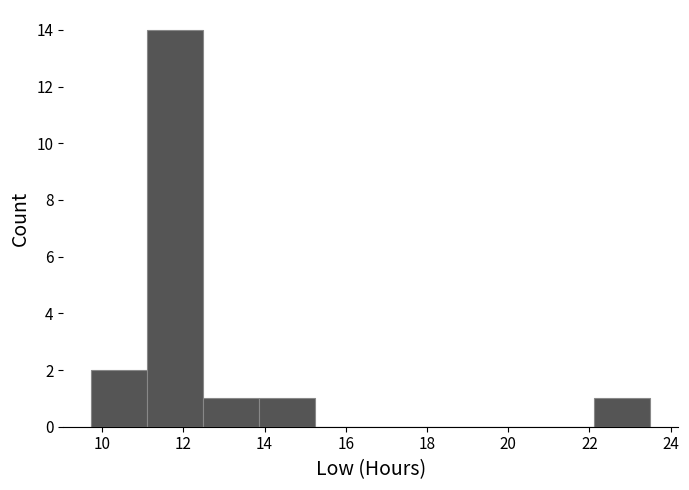

Which range on the x-axis has the tallest bar?

11.2 to 12.4